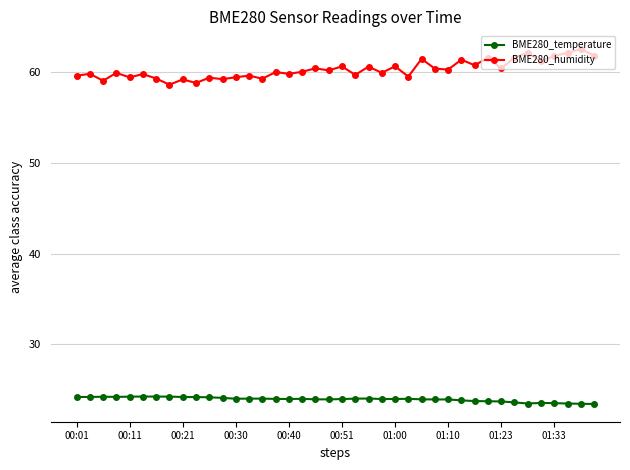

What is the difference between the second highest and minimum values in the BME280_humidity series?

3.5